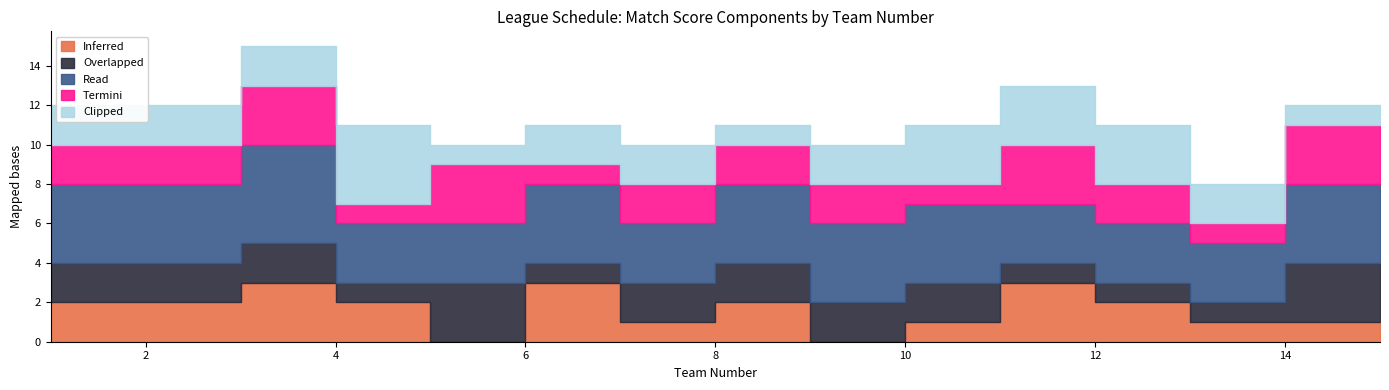

How many lines are shown in the chart?

5